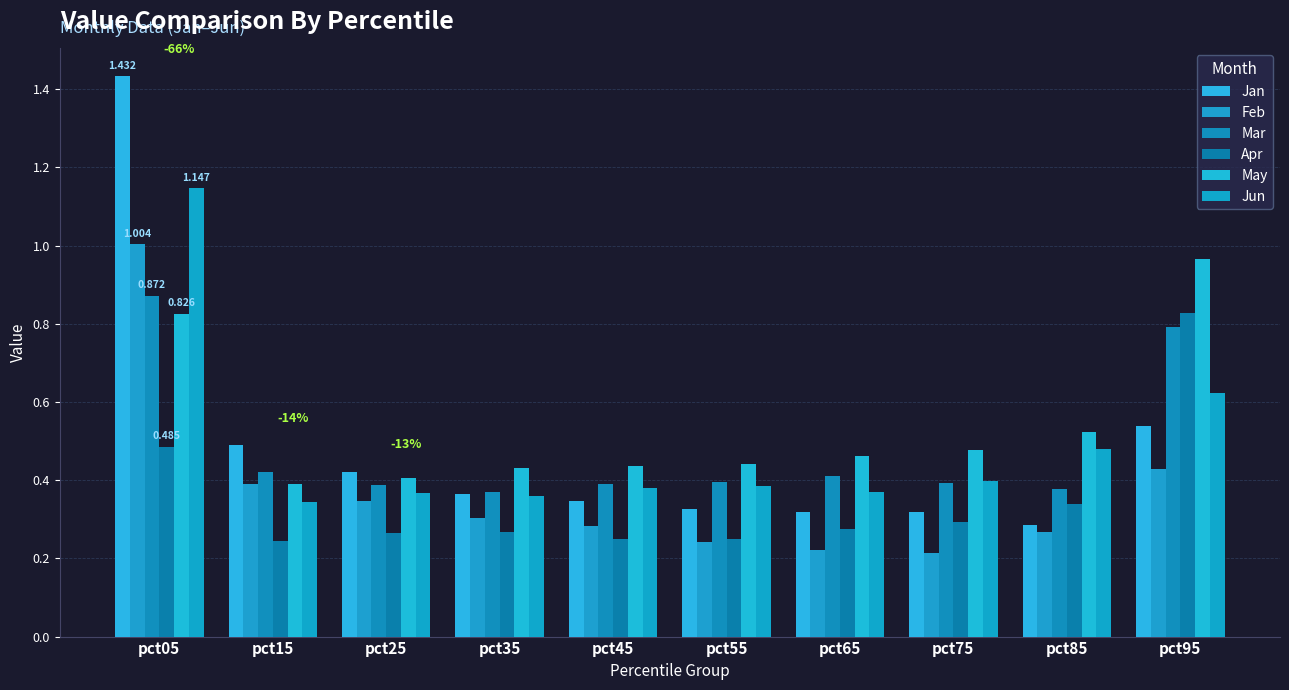

At which label does May reach its minimum?

pct15